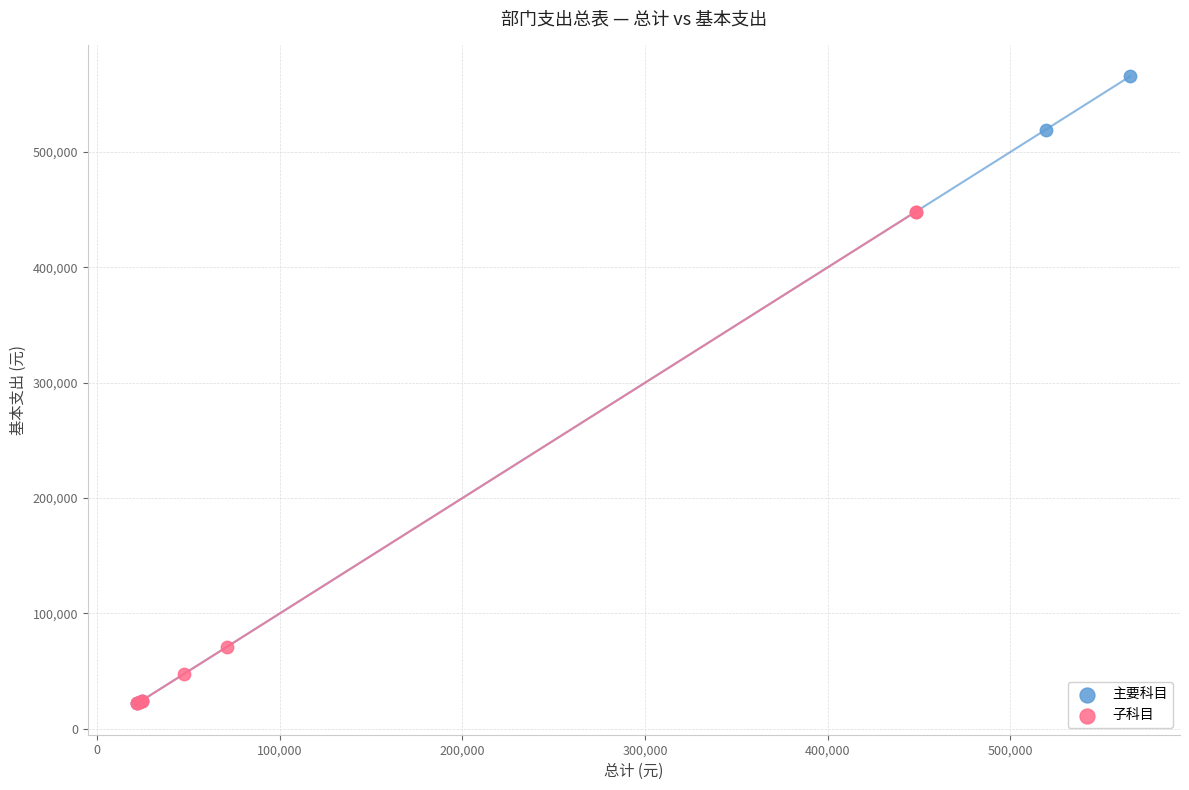

Which series reaches the maximum Y coordinate?

主要科目